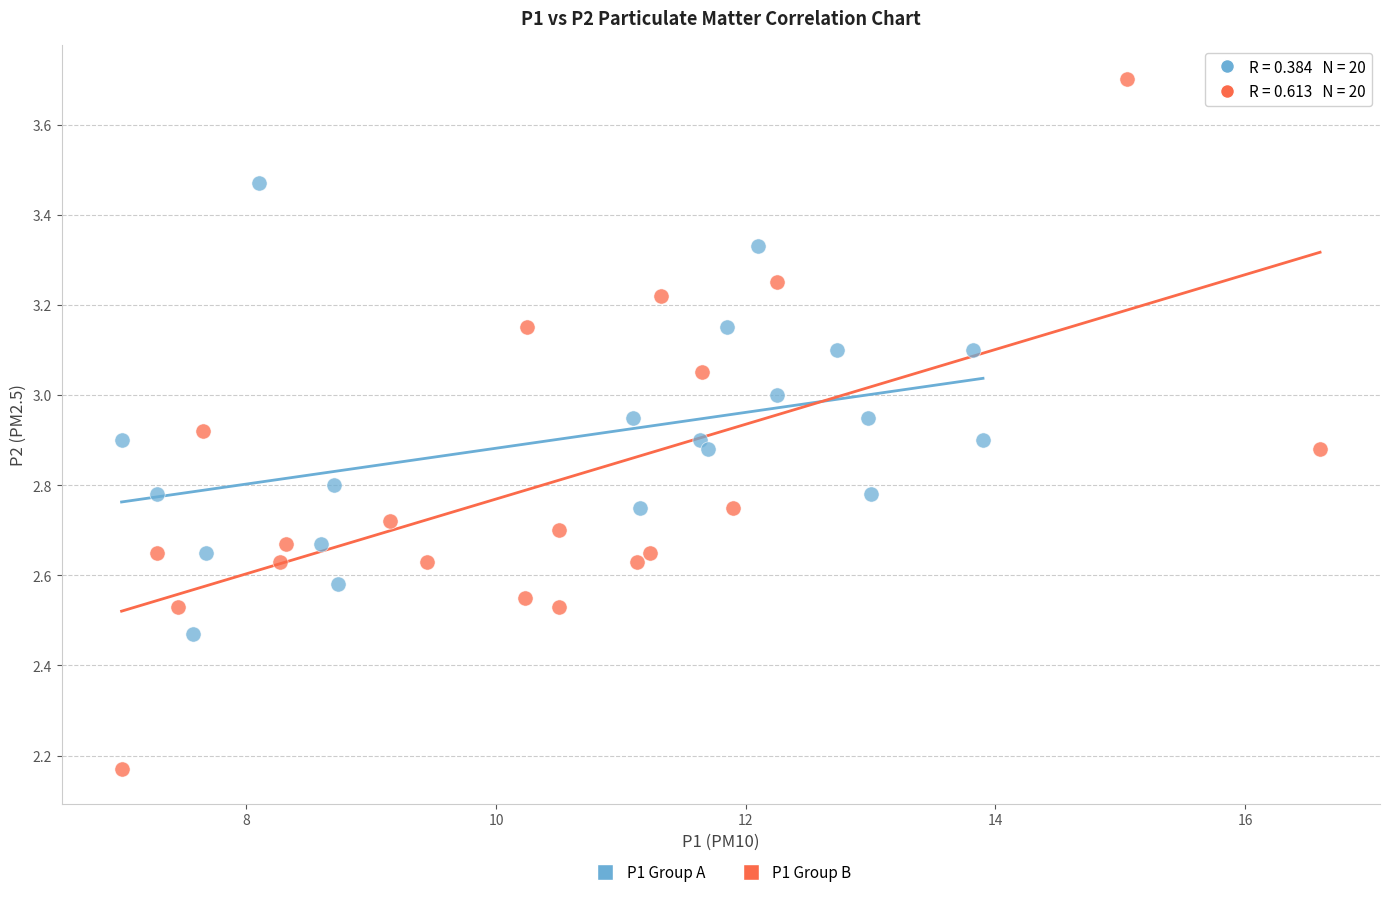

Which series has the largest Y range (max minus min)?

P1 Group B